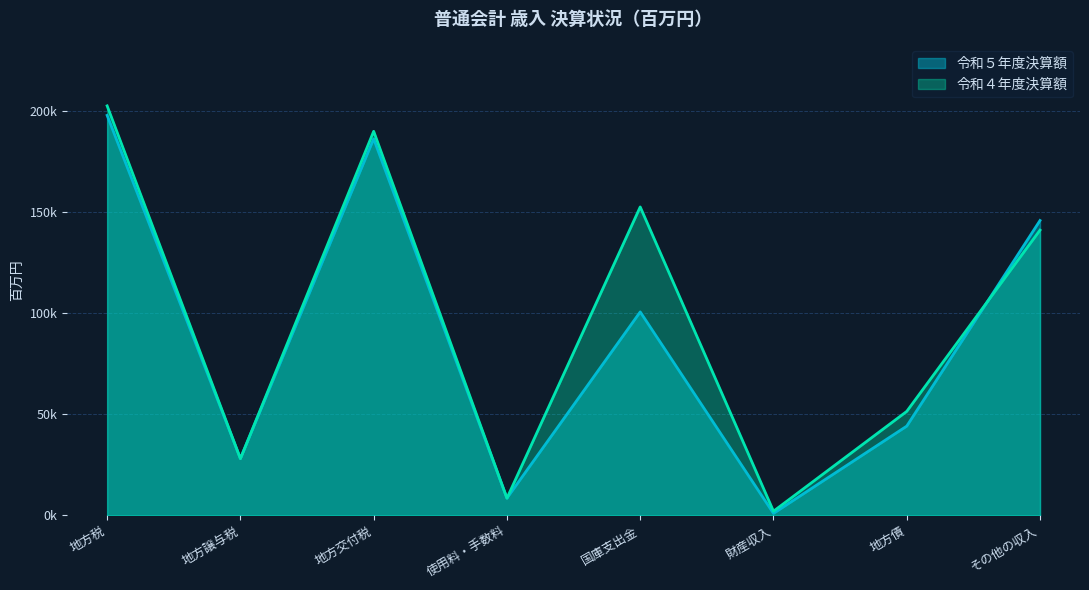

How many values in the 令和５年度決算額 series are below 100715?

4